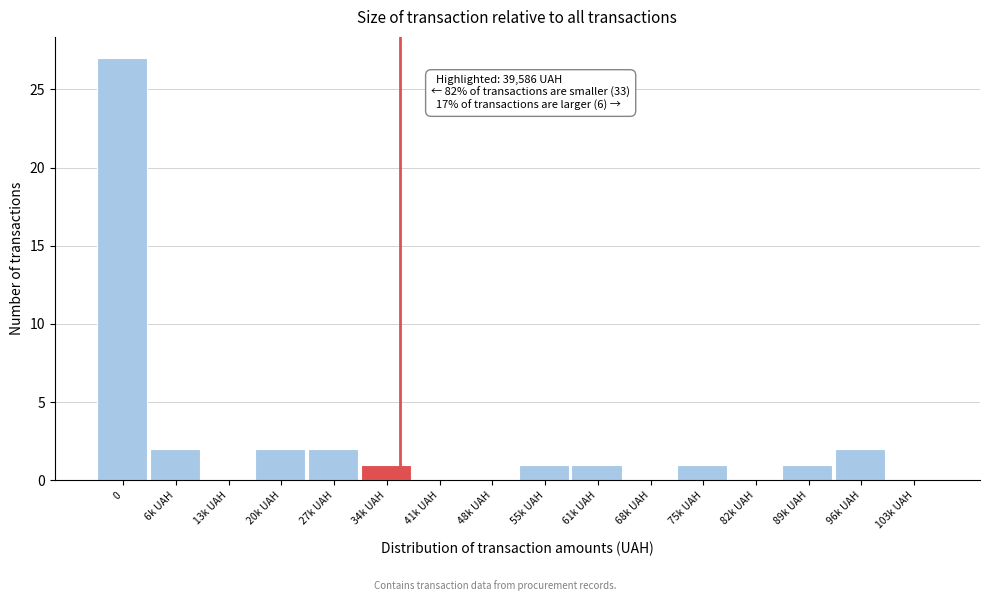

Reading right to left, list all the values displayed in this chart.

103k UAH=0	96k UAH=2	89k UAH=1	82k UAH=0	75k UAH=1	68k UAH=0	61k UAH=1	55k UAH=1	48k UAH=0	41k UAH=0	34k UAH=1	27k UAH=2	20k UAH=2	13k UAH=0	6k UAH=2	0=27